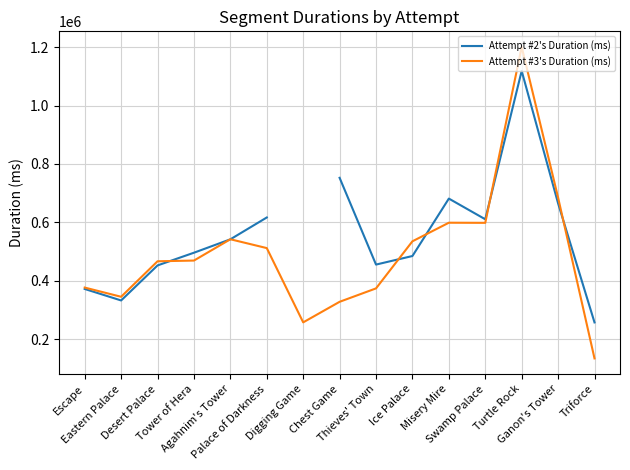

What is the value of the Attempt #2's Duration (ms) point at the 6th from the left?

616655.0